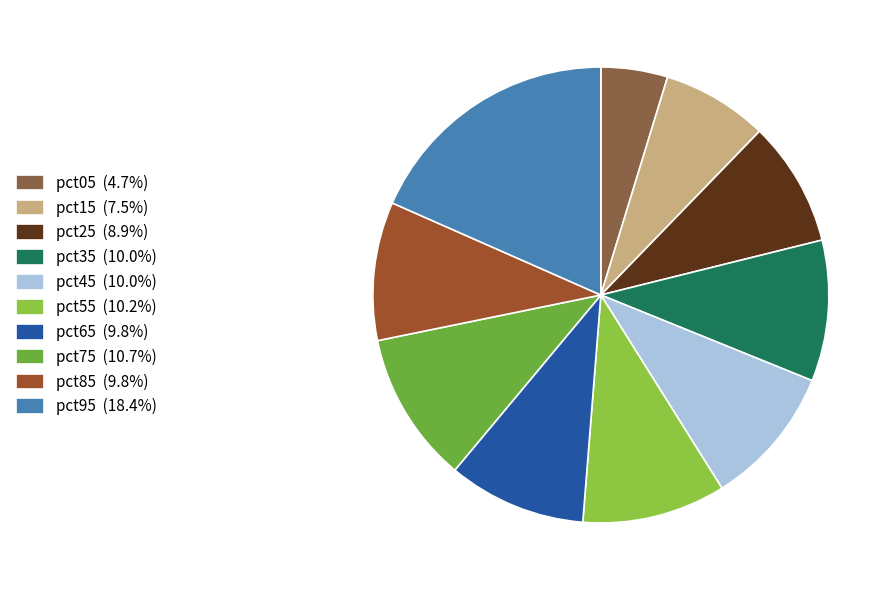

What percentage is the pct95 slice, to the nearest percent?

18%